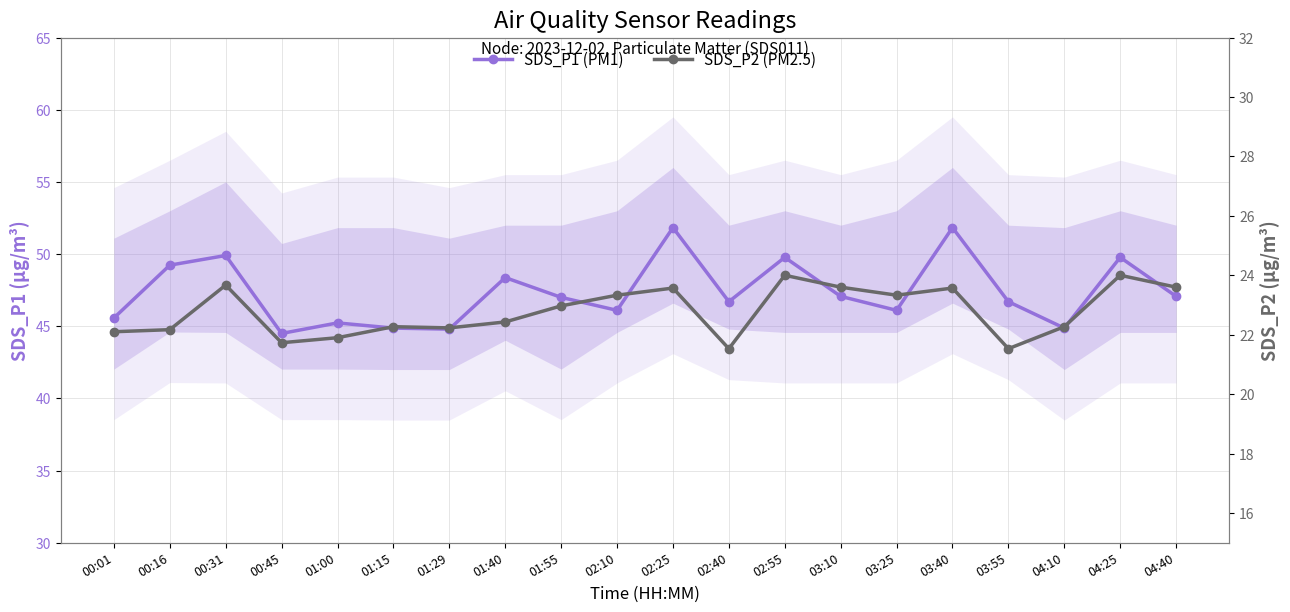

Is the value of SDS_P2 (PM2.5) at 02:25 greater than the value of SDS_P1 (PM1) at 01:15?

No